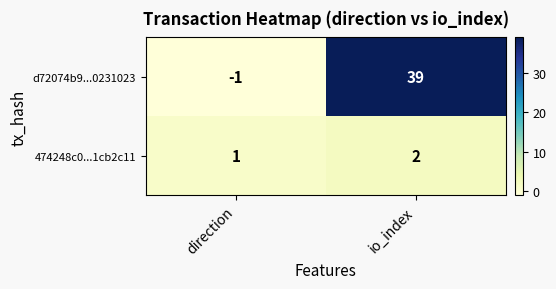

Rank the series by their average value, from lowest to highest.

474248c0...1cb2c11, d72074b9...0231023